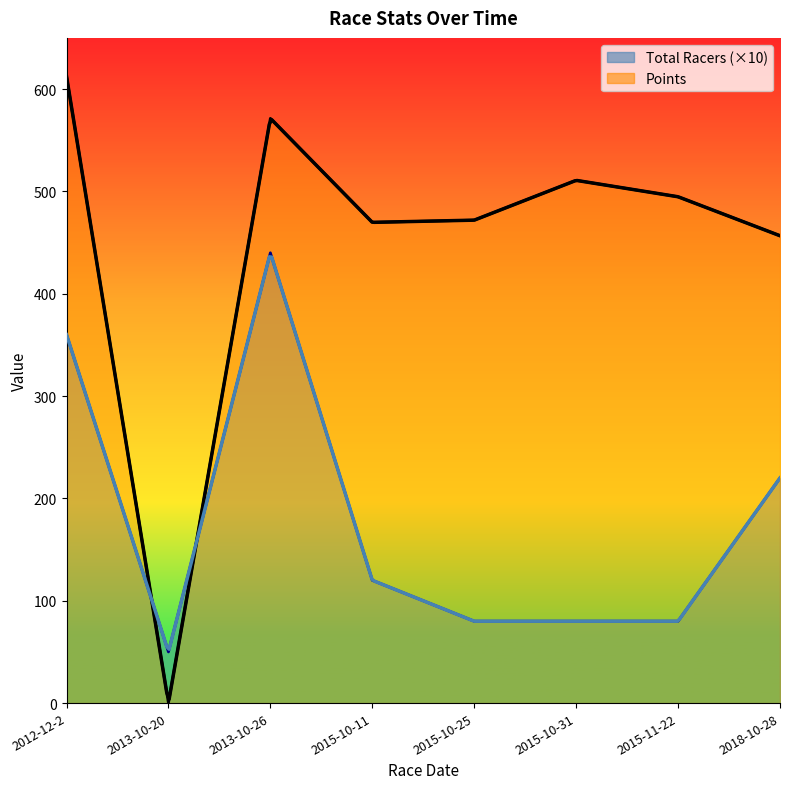

Reading right to left, extract all data points from this chart.

Total Racers: 220.0	80.0	80.0	80.0	120.0	440.0	50.0	360.0
Points: 456.7	494.8	510.8	471.9	469.7	571.4	0.0	612.5